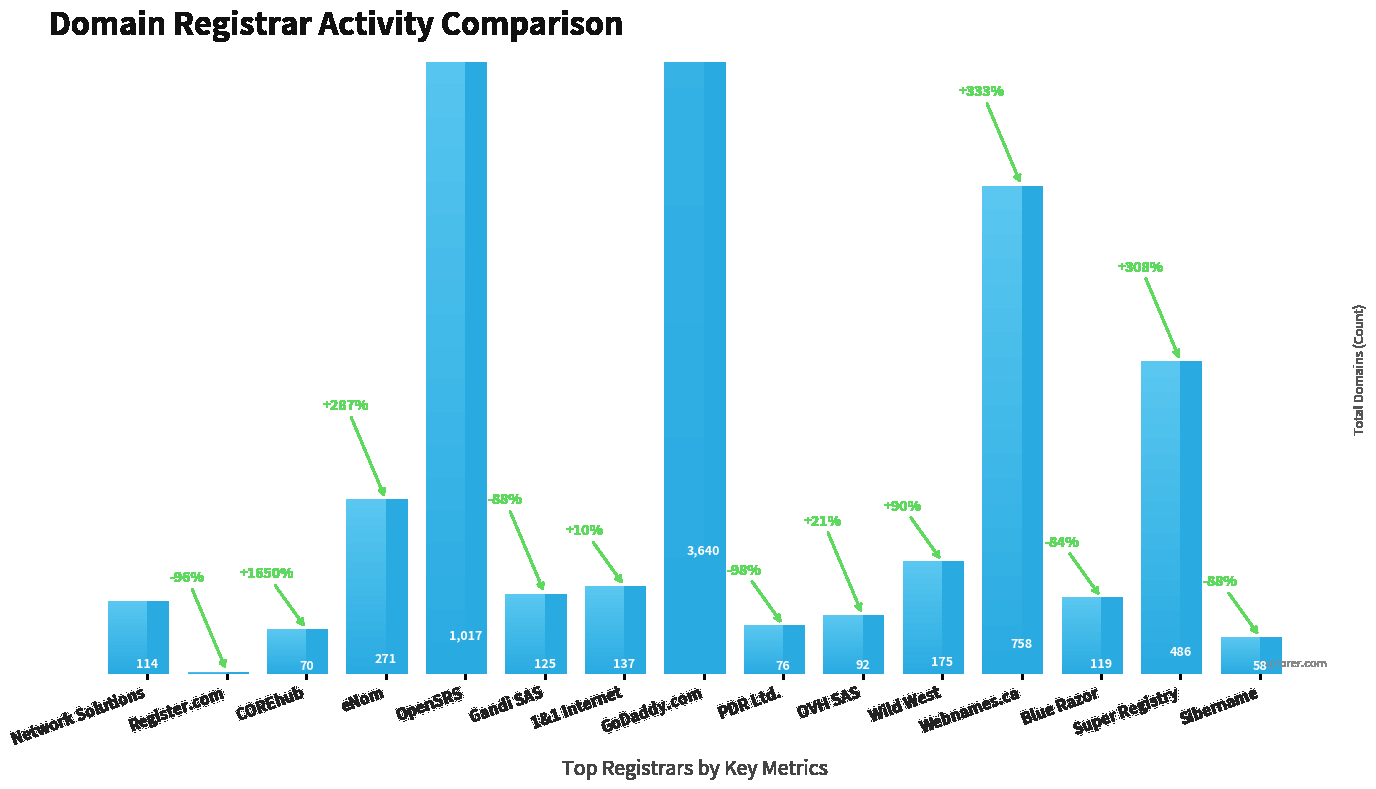

At which label does the data first exceed 125?

eNom